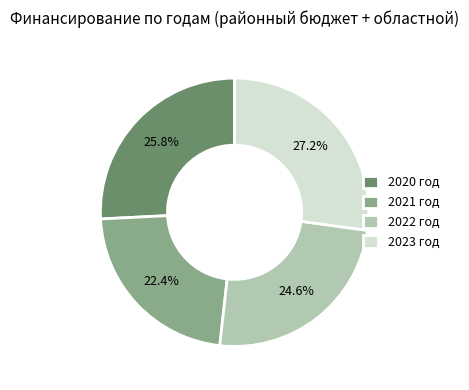

Does 2022 год account for over 50% of the chart?

No